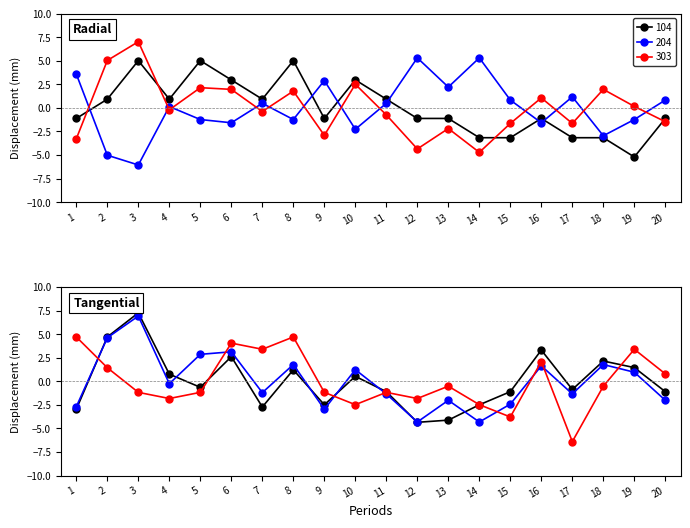

Between 2 and 11, which series saw the biggest shift?

WindPk